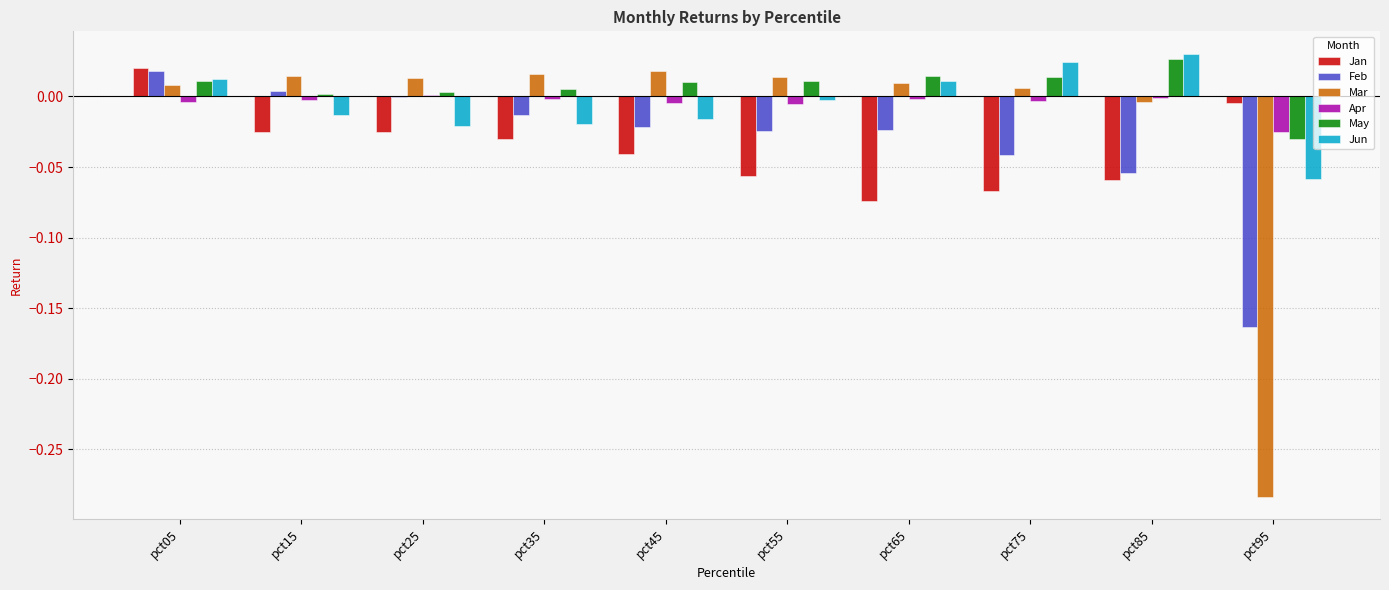

Which series changed the most between pct85 and pct95?

Mar